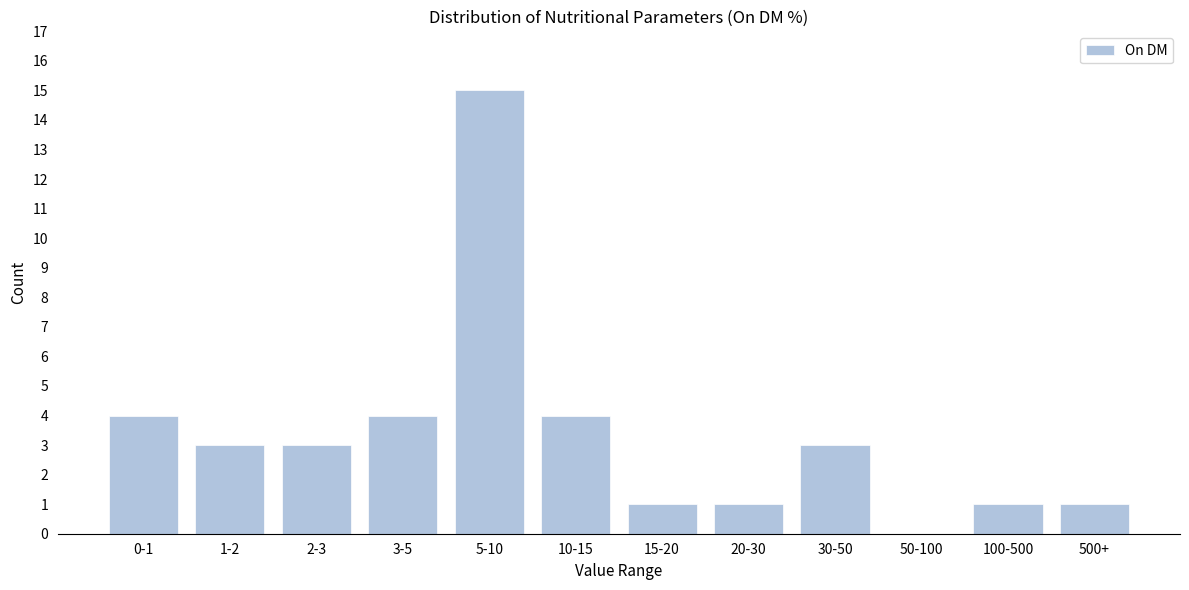

Reading left to right, extract all data points from this chart.

0-1=4	1-2=3	2-3=3	3-5=4	5-10=15	10-15=4	15-20=1	20-30=1	30-50=3	50-100=0	100-500=1	500+=1